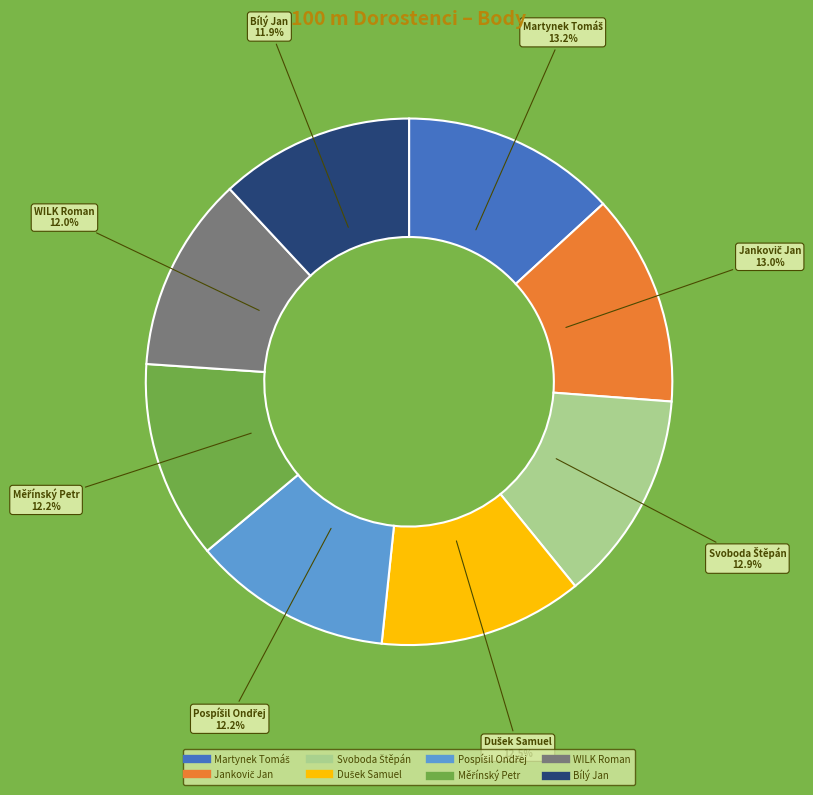

Does Bílý Jan account for over 50% of the chart?

No